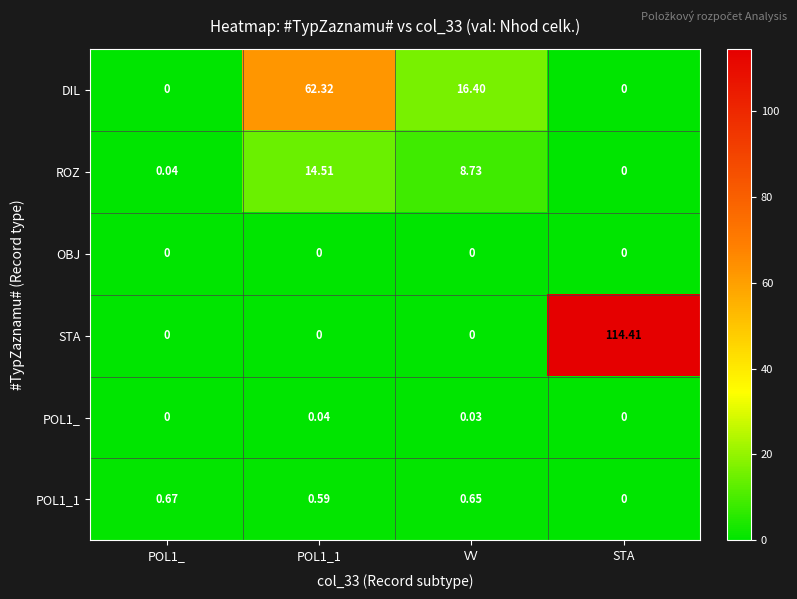

Which series has the largest total across all categories?

STA